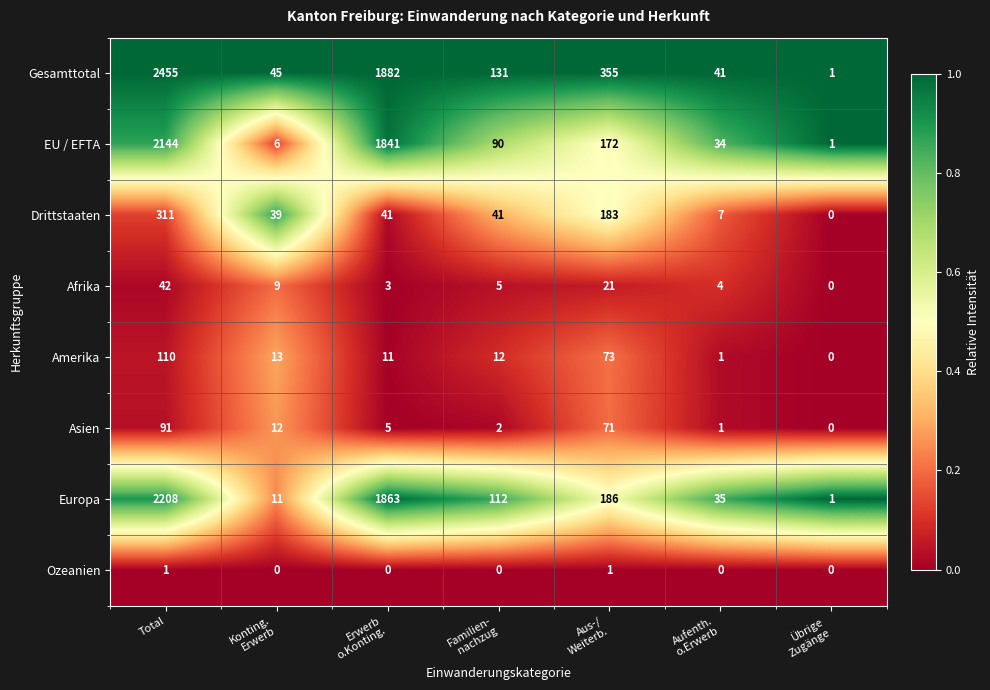

What is the difference between the maximum and minimum values in the Drittstaaten series?

311